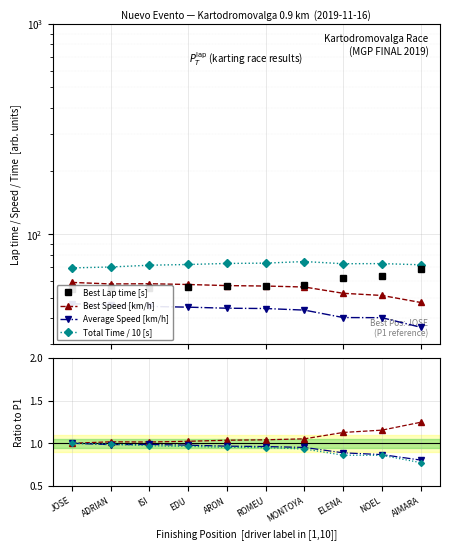

Reading left to right, extract all data points from this chart.

Best Lap time: JOSE=54.8	ADRIAN=55.8	ISI=55.6	EDU=56.1	ARON=56.8	ROMEU=57.0	MONTOYA=57.7	ELENA=61.8	NOEL=63.2	AIMARA=68.3
Best Speed: JOSE=59.1	ADRIAN=58.1	ISI=58.2	EDU=57.8	ARON=57.1	ROMEU=56.8	MONTOYA=56.2	ELENA=52.5	NOEL=51.2	AIMARA=47.4
Average Speed: JOSE=46.8	ADRIAN=46.3	ISI=45.4	EDU=45.1	ARON=44.6	ROMEU=44.4	MONTOYA=43.6	ELENA=40.2	NOEL=40.2	AIMARA=36.2
Total Time: JOSE=69.3	ADRIAN=69.9	ISI=71.3	EDU=71.9	ARON=72.7	ROMEU=73.0	MONTOYA=74.3	ELENA=72.5	NOEL=72.6	AIMARA=71.7